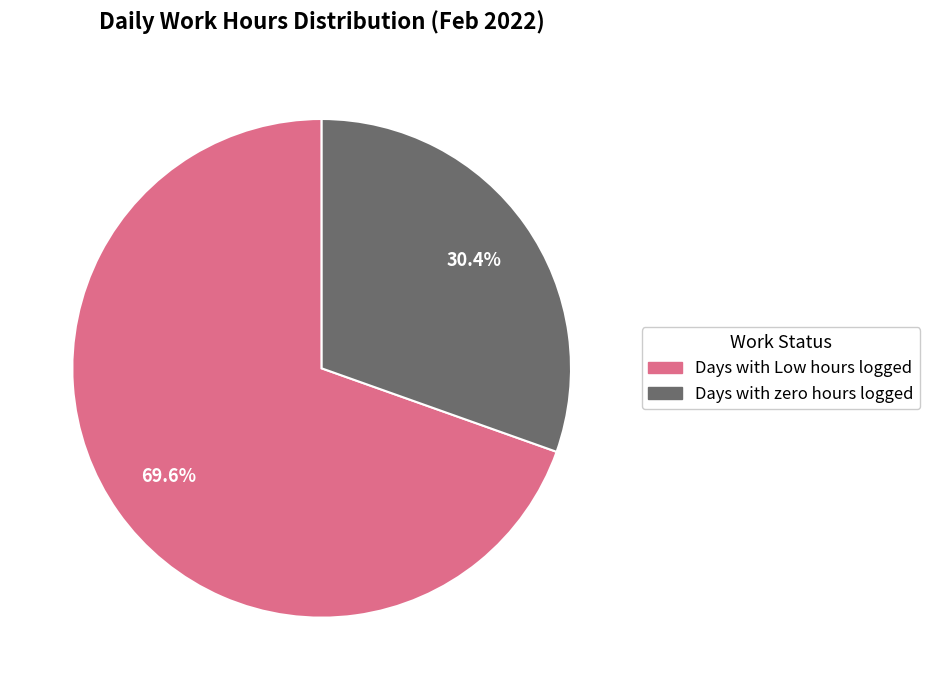

What is the total percentage of Days with zero hours logged and Days with Low hours logged?

100.0%